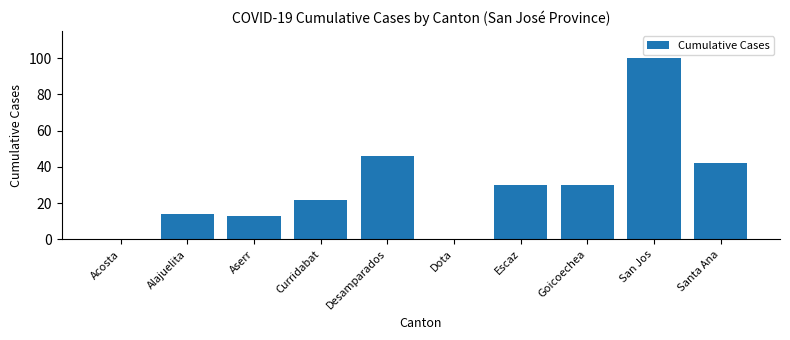

At which category does the chart reach its peak across all series?

San Jos